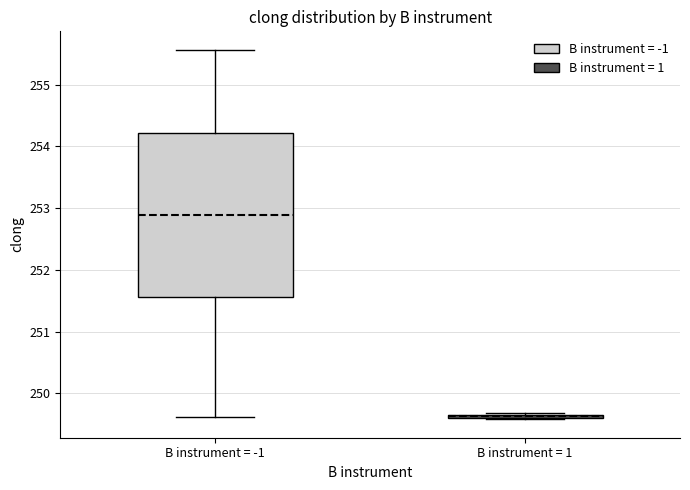

Where does the lower whisker of the box for B instrument = -1 end on the y-axis? The values are not printed on the chart, so give them approximately, as read against the axis.

249.6